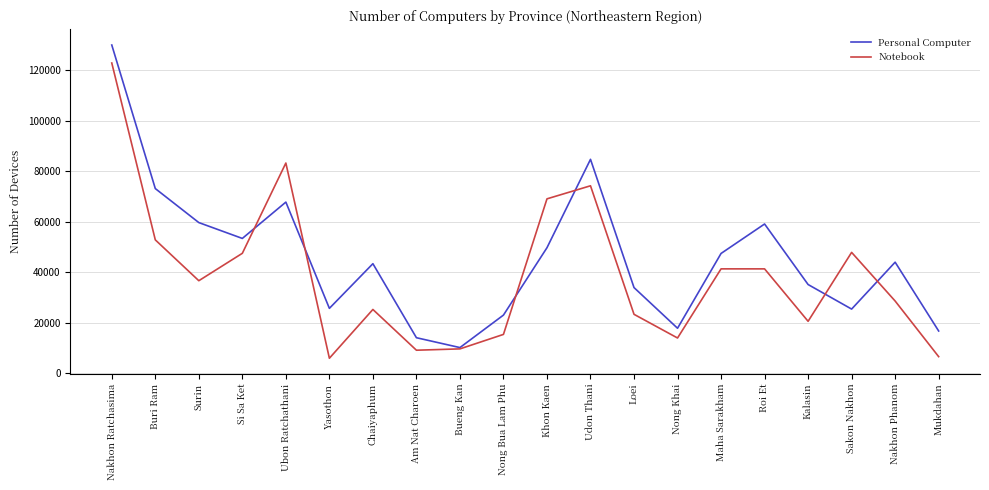

Where is Notebook nearest to the value 64460?

Khon Kaen